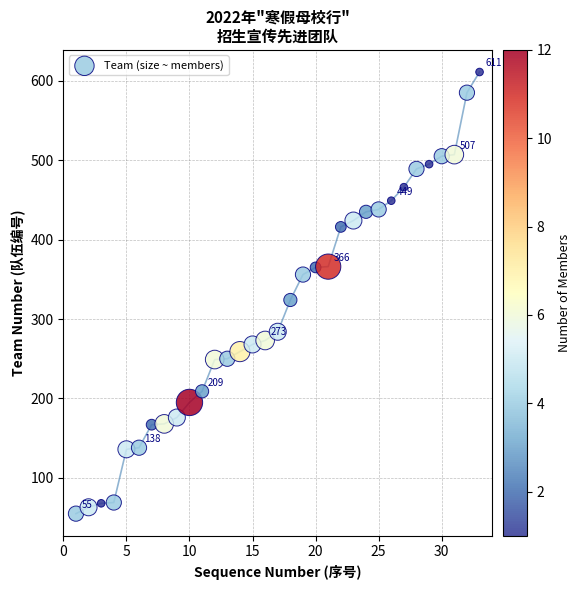

What Y value in the scatter plot is closest to 333?

324